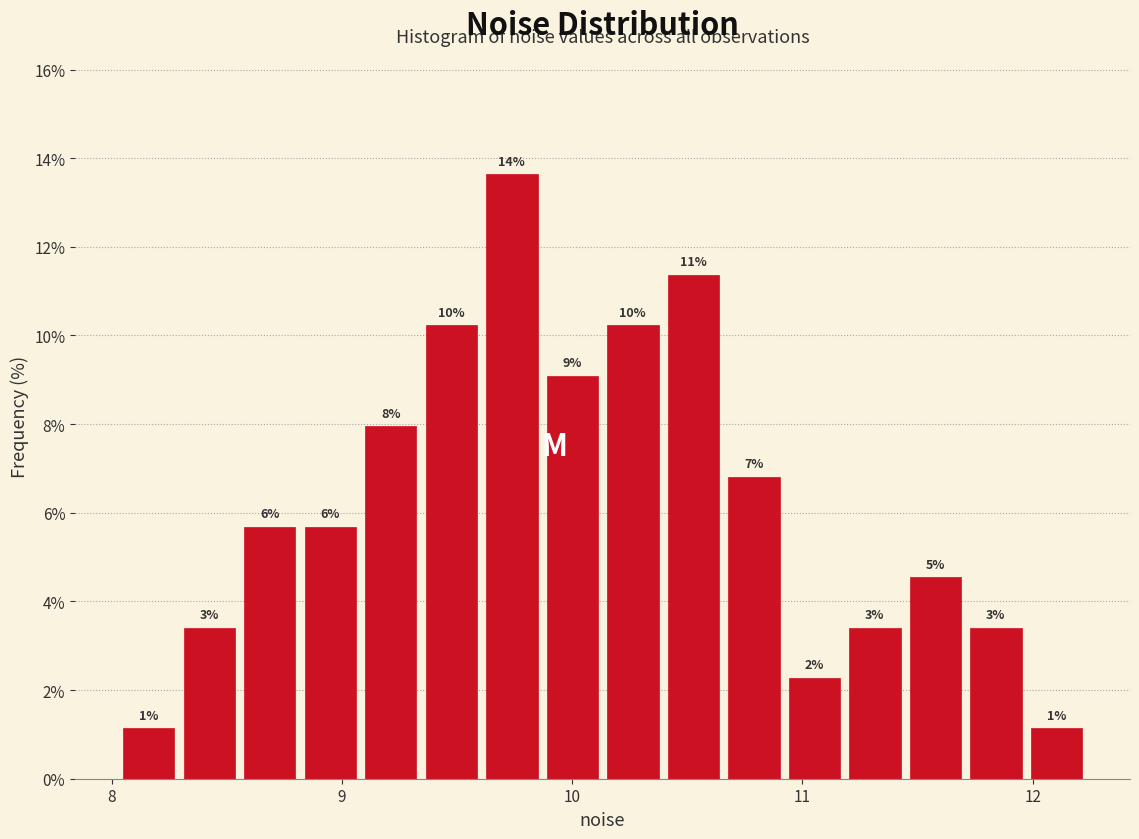

Around what value on the x-axis is the tallest bar? Give the approximate position of its centre, as read against the axis.

9.7